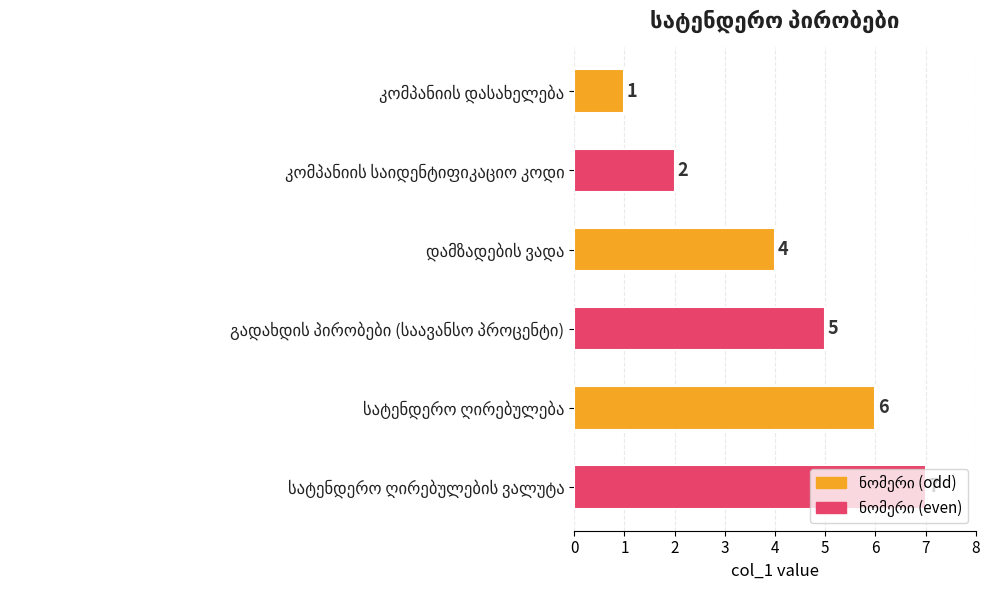

What is the greatest value displayed?

7